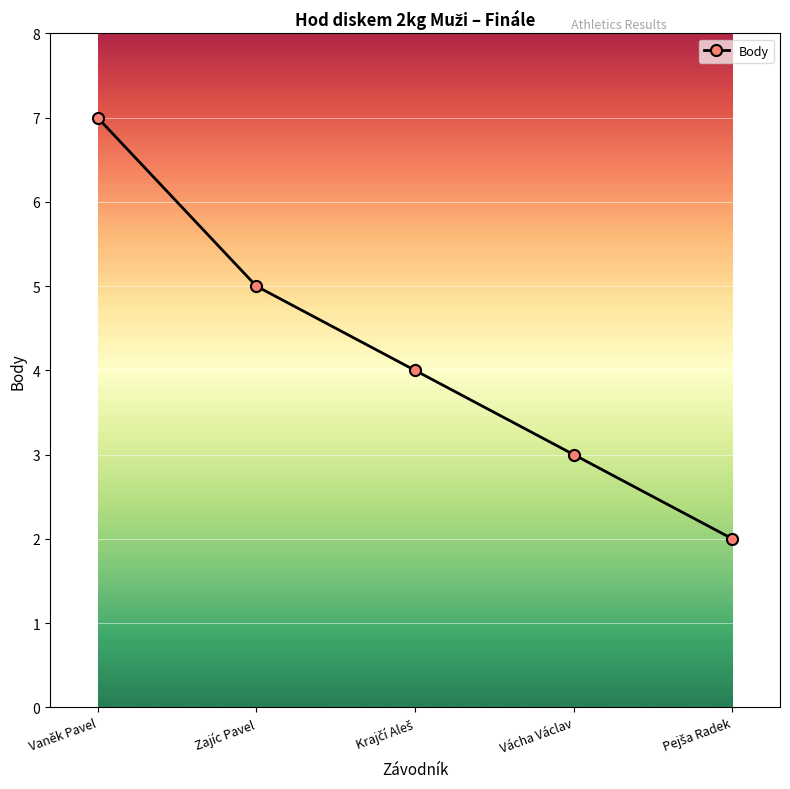

What is the average value?

4